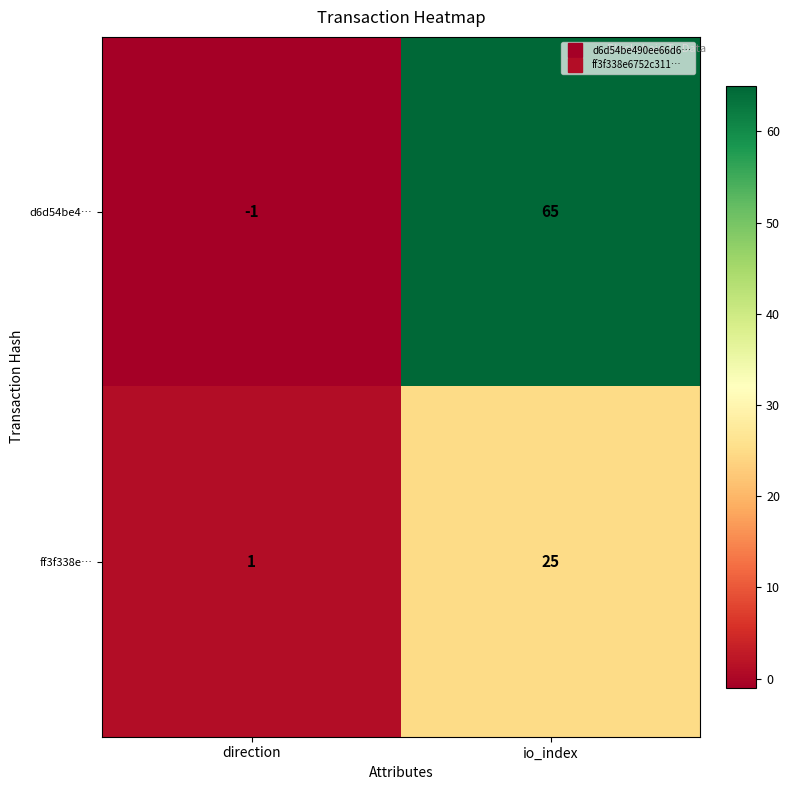

Rank the series at io_index from highest to lowest value.

d6d54be4…, ff3f338e…